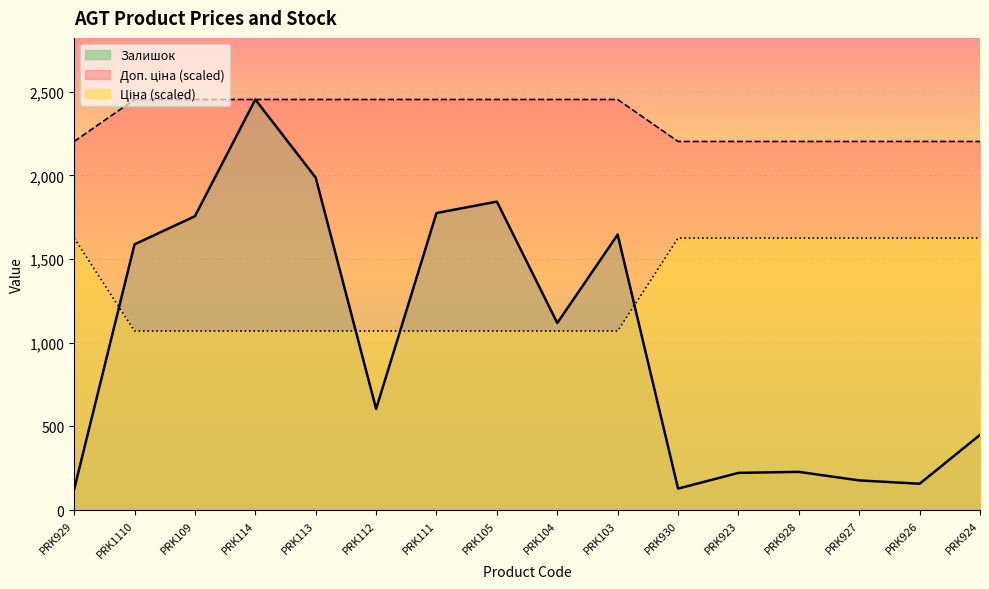

List the labels in order of Ціна value, largest first.

PRK929, PRK930, PRK923, PRK928, PRK927, PRK926, PRK924, PRK1110, PRK109, PRK114, PRK113, PRK112, PRK111, PRK105, PRK104, PRK103